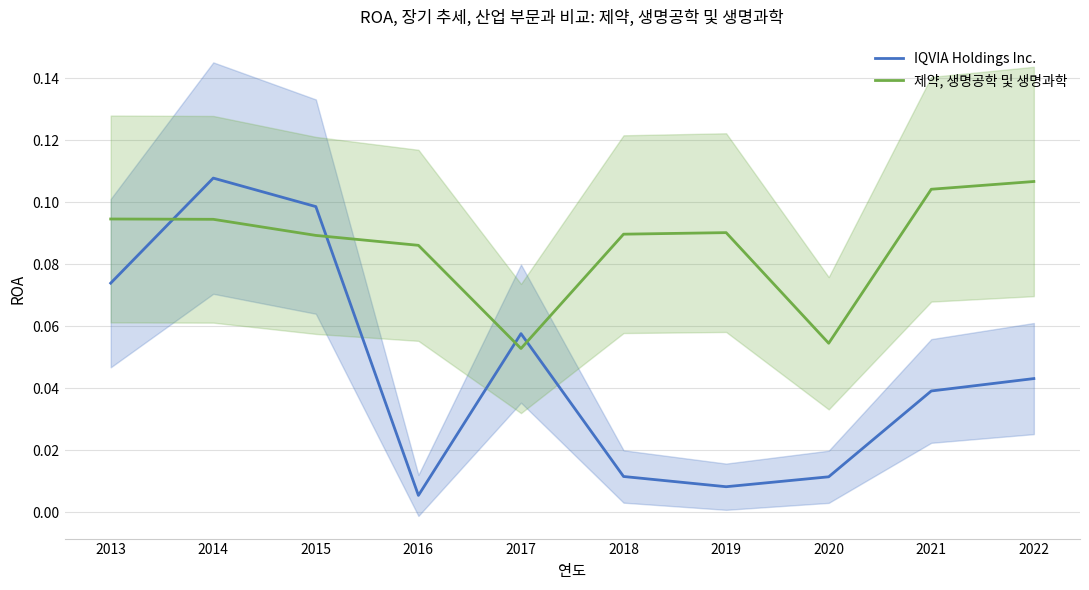

Which label corresponds to the smallest value in the chart?

2016